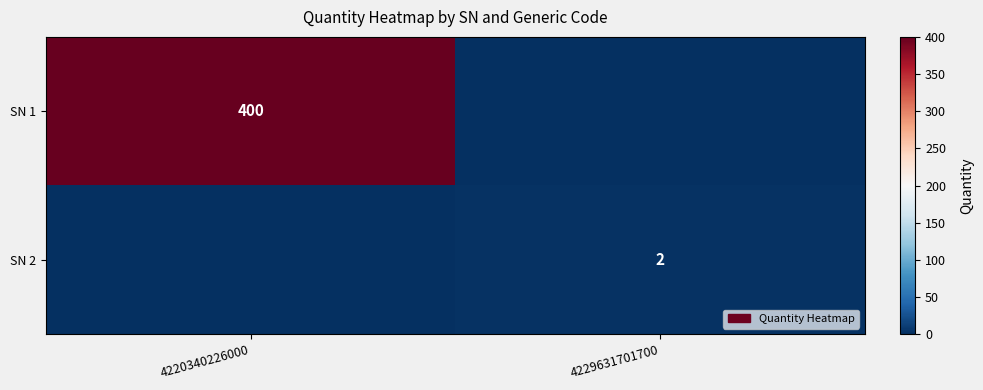

The SN 1 series shows 400 at 4220340226000. True or false?

True